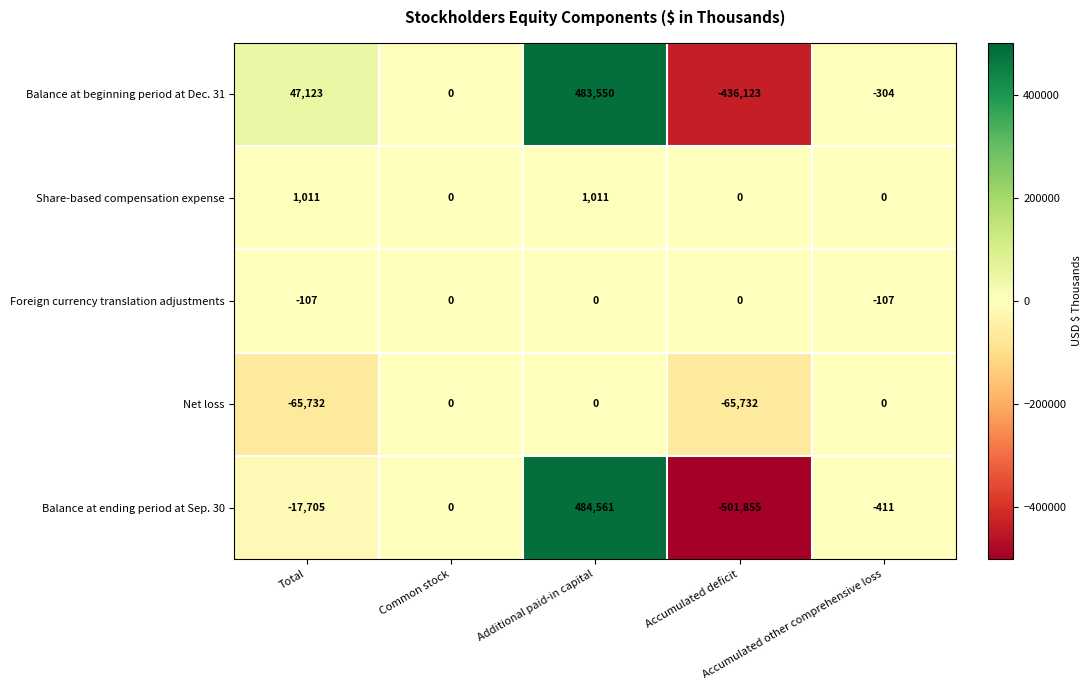

How many Foreign currency translation adjustments values are between -107 and 0?

5